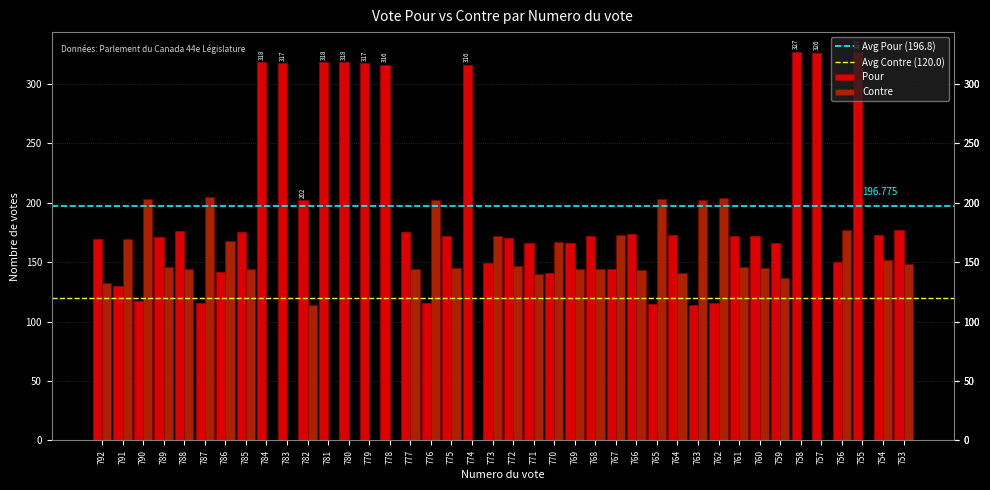

Is the value of Contre at 753 greater than the value of Pour at 784?

No